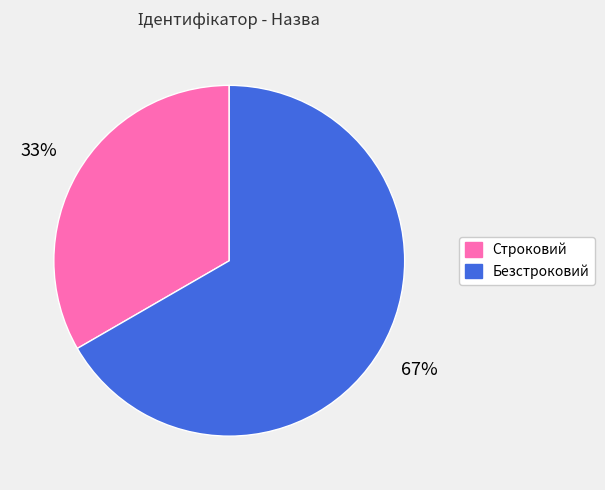

True or false: Безстроковий accounts for 67% of the total.

True